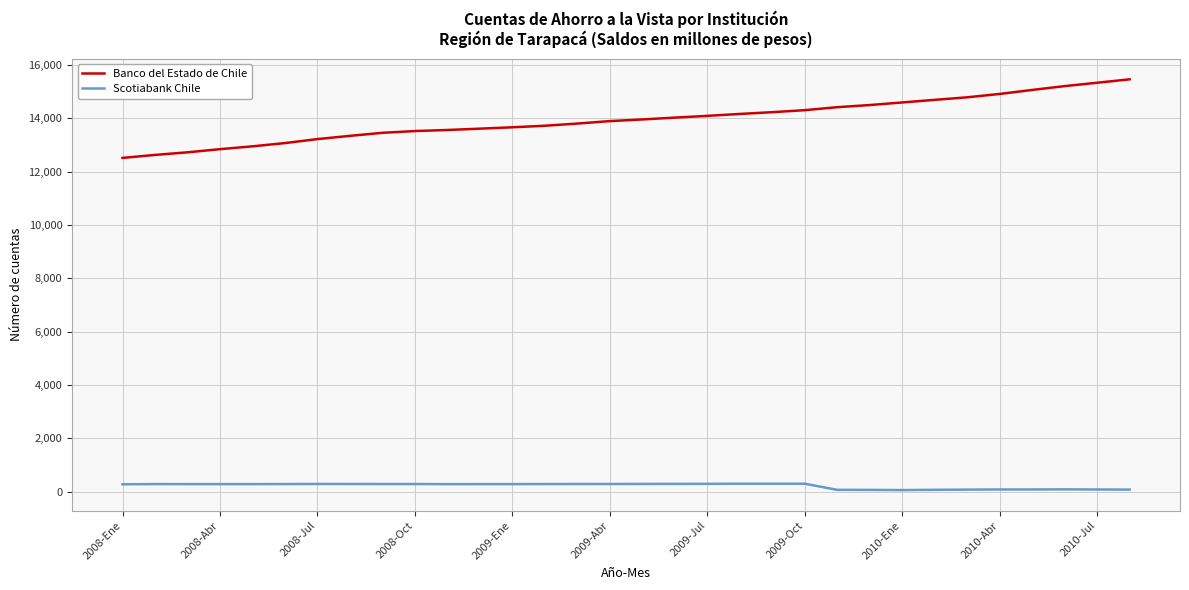

True or false: Scotiabank Chile and Banco del Estado de Chile cross at least once.

False